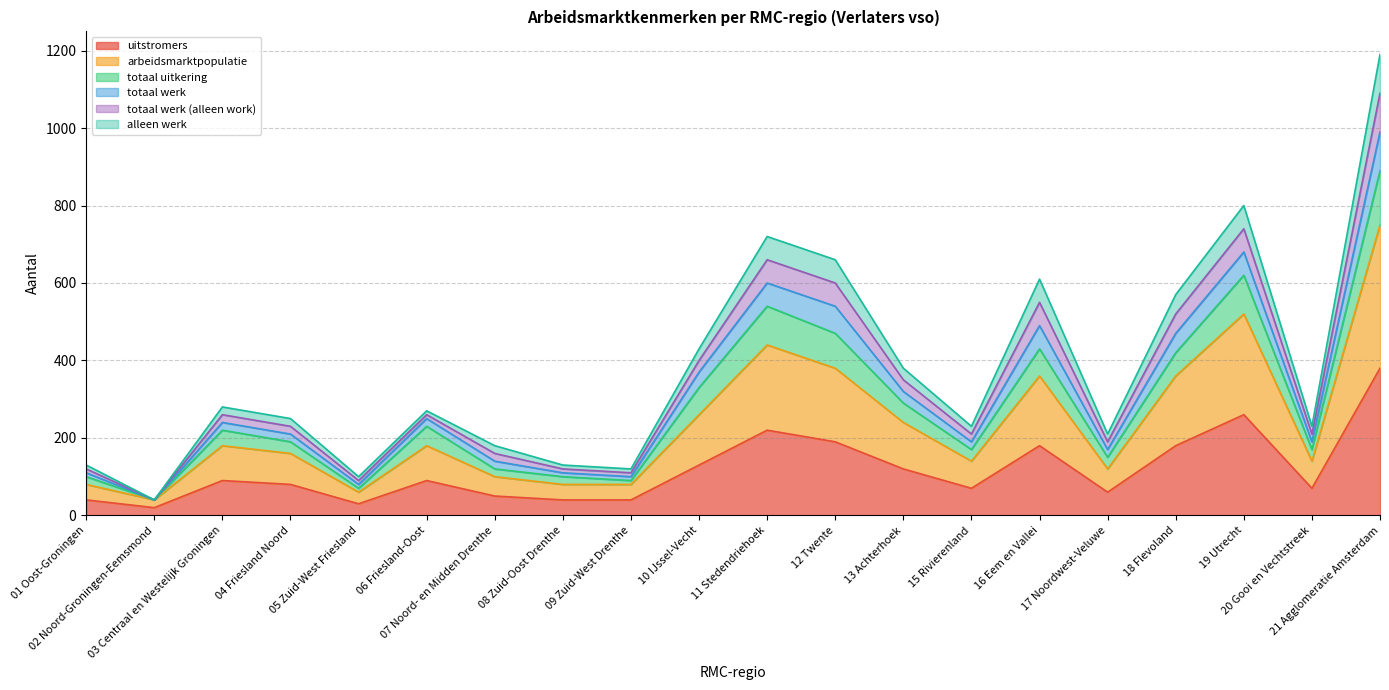

What is the spread (max minus min) of values at 10 IJssel-Vecht?

300